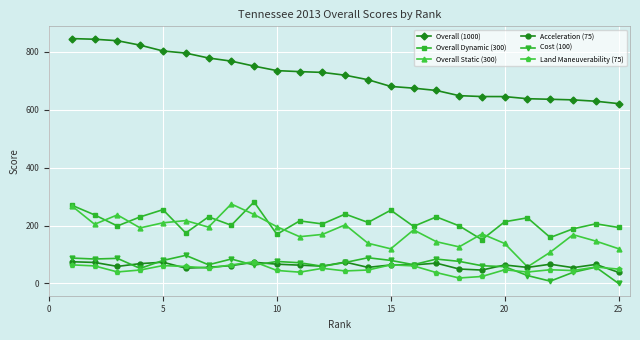

True or false: Land Maneuverability (75) has more than 2 interior local peaks.

True